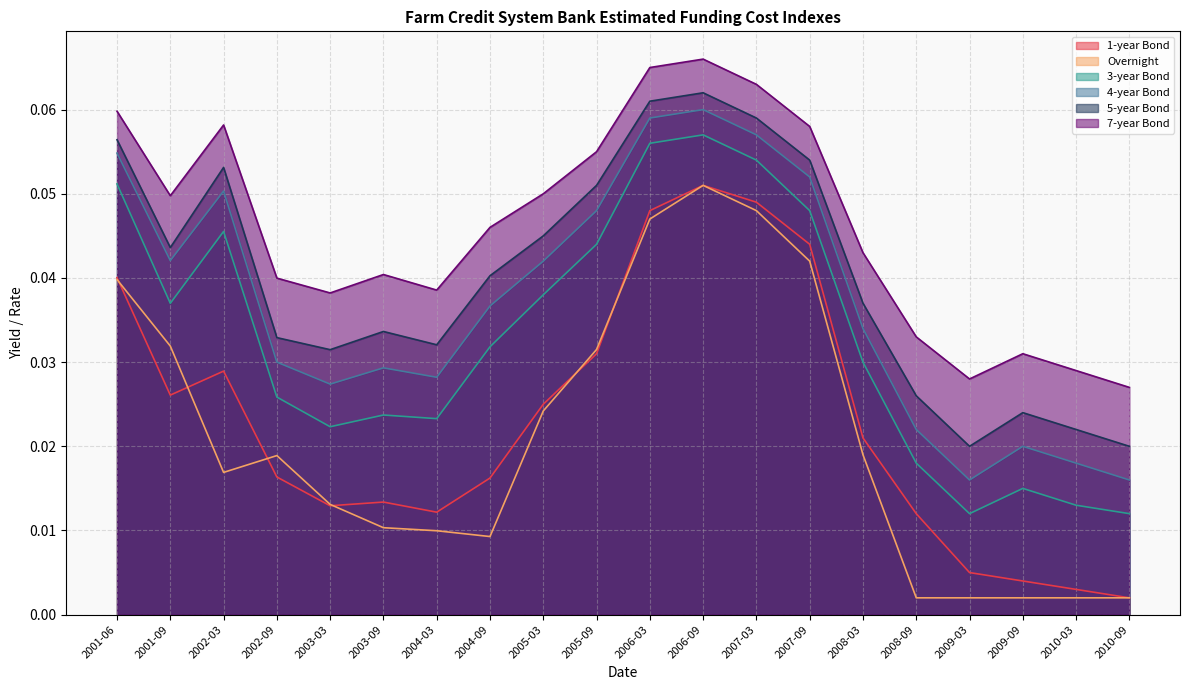

Reading left to right, transcribe all the data shown in this chart.

1-year Bond: 2001-06=0.0	2001-09=0.0	2002-03=0.0	2002-09=0.0	2003-03=0.0	2003-09=0.0	2004-03=0.0	2004-09=0.0	2005-03=0.0	2005-09=0.0	2006-03=0.0	2006-09=0.1	2007-03=0.0	2007-09=0.0	2008-03=0.0	2008-09=0.0	2009-03=0.0	2009-09=0.0	2010-03=0.0	2010-09=0.0
Overnight: 2001-06=0.0	2001-09=0.0	2002-03=0.0	2002-09=0.0	2003-03=0.0	2003-09=0.0	2004-03=0.0	2004-09=0.0	2005-03=0.0	2005-09=0.0	2006-03=0.0	2006-09=0.1	2007-03=0.0	2007-09=0.0	2008-03=0.0	2008-09=0.0	2009-03=0.0	2009-09=0.0	2010-03=0.0	2010-09=0.0
3-year Bond: 2001-06=0.1	2001-09=0.0	2002-03=0.0	2002-09=0.0	2003-03=0.0	2003-09=0.0	2004-03=0.0	2004-09=0.0	2005-03=0.0	2005-09=0.0	2006-03=0.1	2006-09=0.1	2007-03=0.1	2007-09=0.0	2008-03=0.0	2008-09=0.0	2009-03=0.0	2009-09=0.0	2010-03=0.0	2010-09=0.0
4-year Bond: 2001-06=0.1	2001-09=0.0	2002-03=0.1	2002-09=0.0	2003-03=0.0	2003-09=0.0	2004-03=0.0	2004-09=0.0	2005-03=0.0	2005-09=0.0	2006-03=0.1	2006-09=0.1	2007-03=0.1	2007-09=0.1	2008-03=0.0	2008-09=0.0	2009-03=0.0	2009-09=0.0	2010-03=0.0	2010-09=0.0
5-year Bond: 2001-06=0.1	2001-09=0.0	2002-03=0.1	2002-09=0.0	2003-03=0.0	2003-09=0.0	2004-03=0.0	2004-09=0.0	2005-03=0.0	2005-09=0.1	2006-03=0.1	2006-09=0.1	2007-03=0.1	2007-09=0.1	2008-03=0.0	2008-09=0.0	2009-03=0.0	2009-09=0.0	2010-03=0.0	2010-09=0.0
7-year Bond: 2001-06=0.1	2001-09=0.0	2002-03=0.1	2002-09=0.0	2003-03=0.0	2003-09=0.0	2004-03=0.0	2004-09=0.0	2005-03=0.1	2005-09=0.1	2006-03=0.1	2006-09=0.1	2007-03=0.1	2007-09=0.1	2008-03=0.0	2008-09=0.0	2009-03=0.0	2009-09=0.0	2010-03=0.0	2010-09=0.0